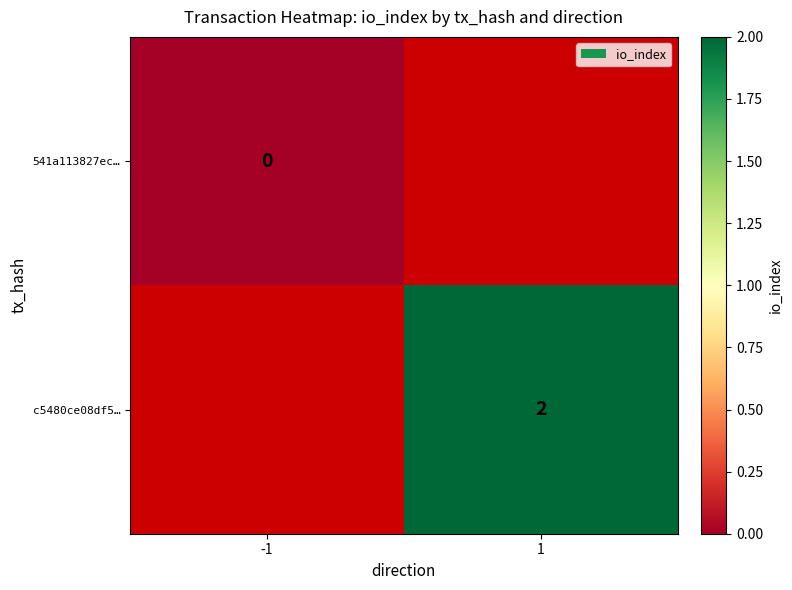

The c5480ce08df5… series shows 2 at 1. True or false?

True